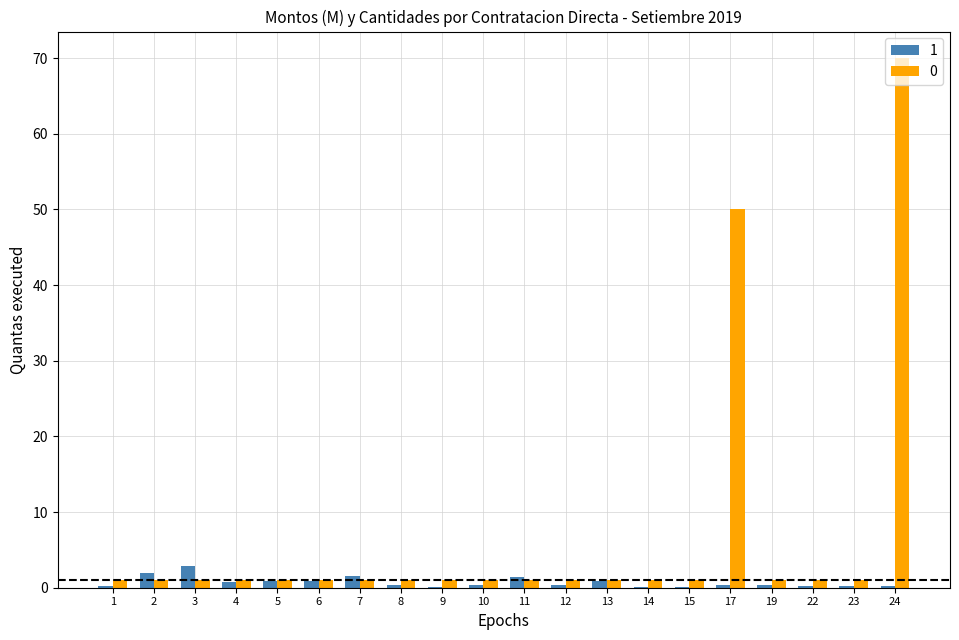

Which category has the highest value in the 0 series?

24